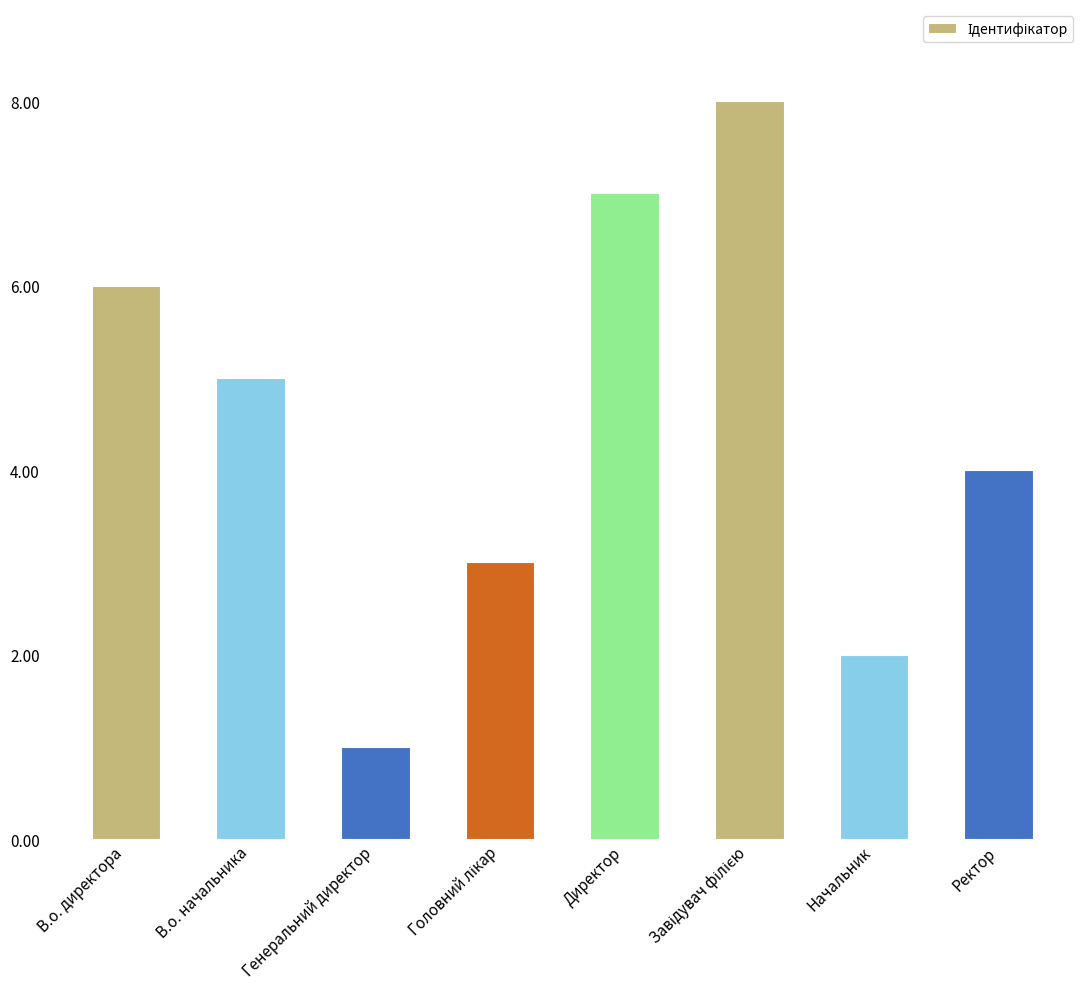

What is the difference between the second highest and second lowest values?

5